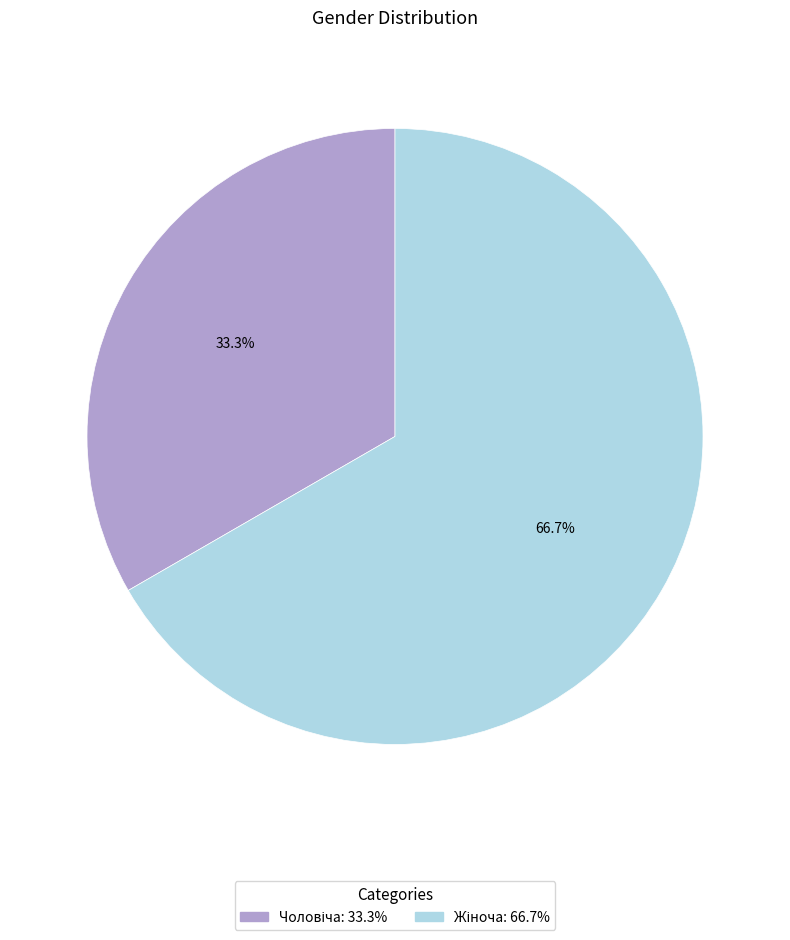

Is there a majority slice in this chart?

Yes